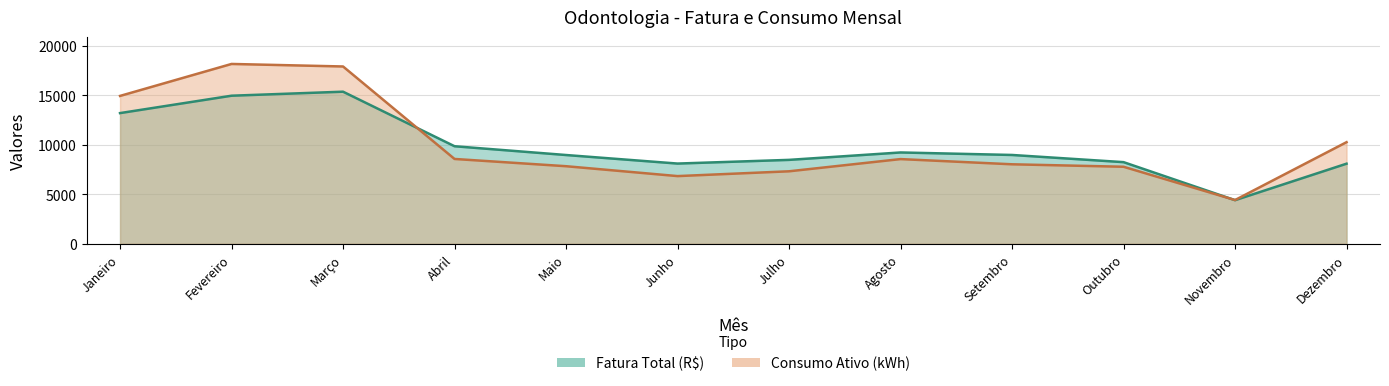

What position from the left is Setembro?

9